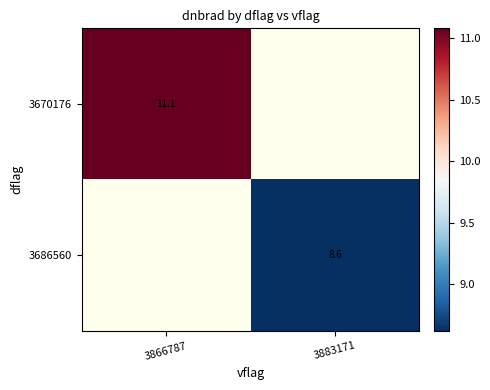

Is the value of 3670176 at 3883171 greater than the value of 3686560 at 3883171?

No